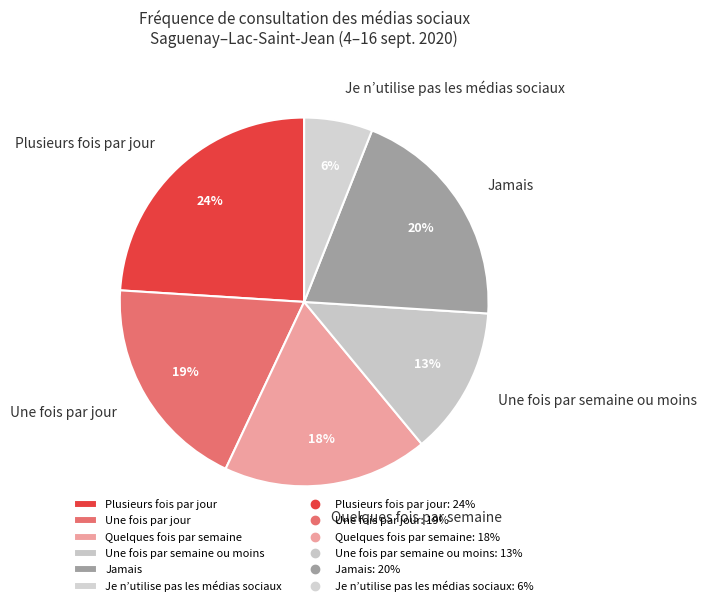

The Plusieurs fois par jour slice represents 14% of the pie. True or false?

False